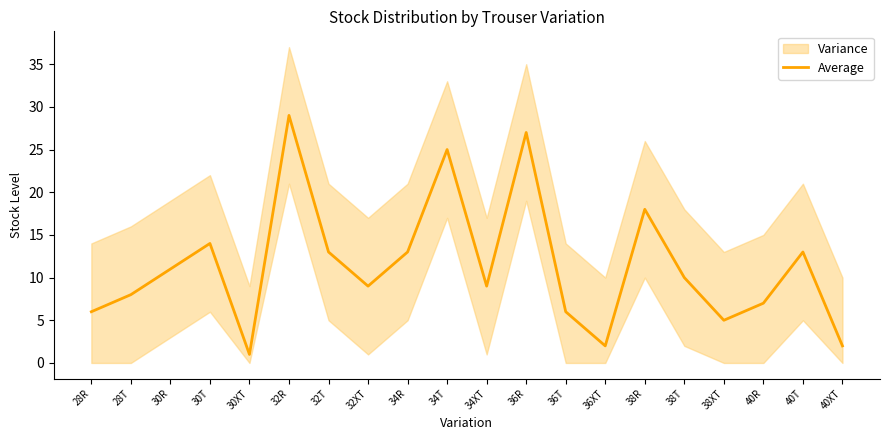

List the labels in order of value, smallest first.

30XT, 36XT, 40XT, 38XT, 28R, 36T, 40R, 28T, 32XT, 34XT, 38T, 30R, 32T, 34R, 40T, 30T, 38R, 34T, 36R, 32R